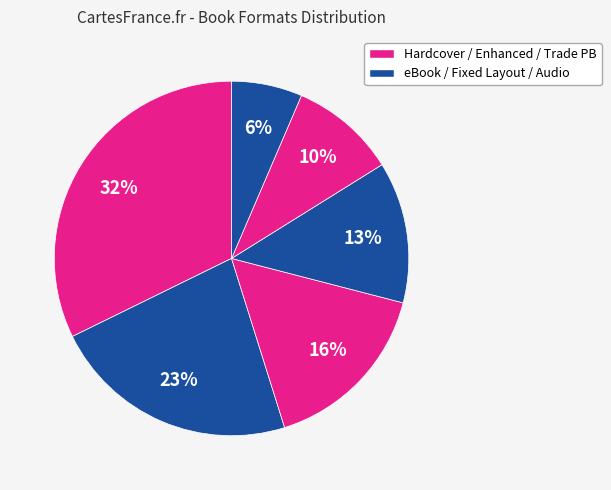

How many slices are in this pie chart?

6